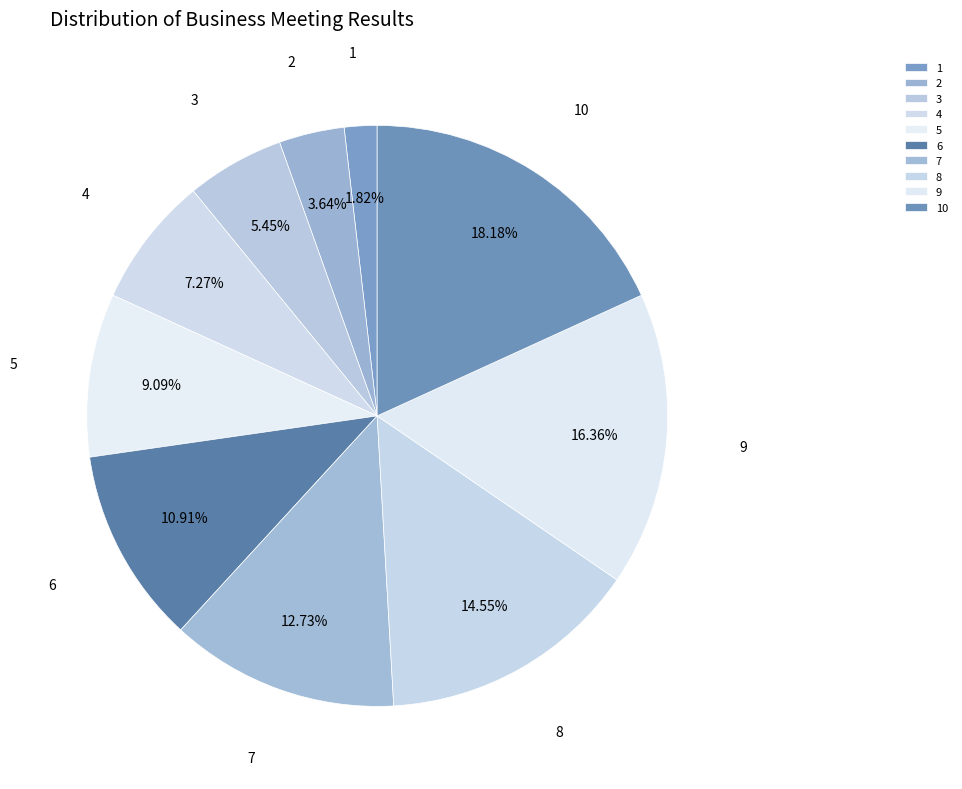

What percentage is the 3 slice, to the nearest percent?

5%